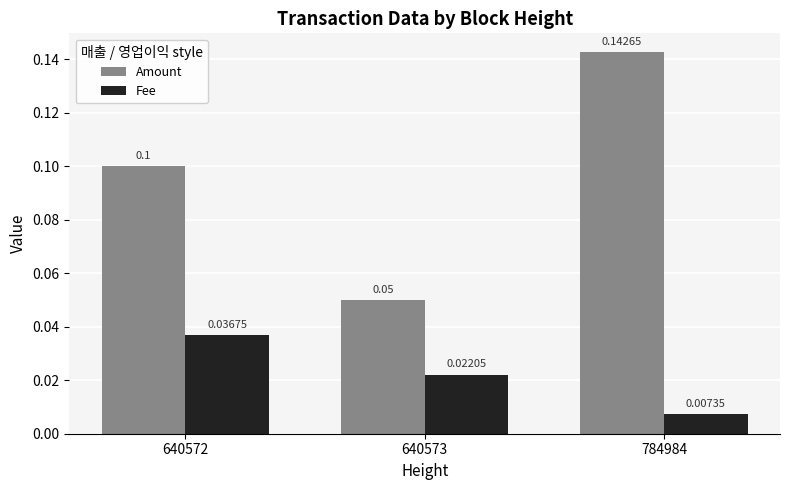

What is the difference between the maximum and minimum values in the Amount series?

0.1